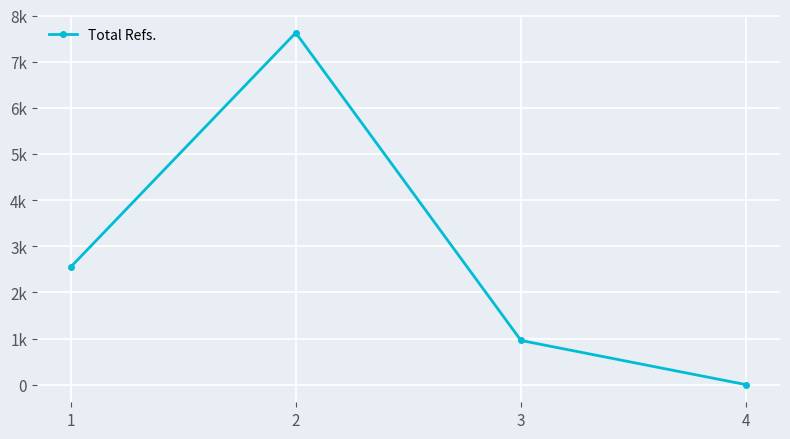

Does the chart have visible grid lines?

Yes